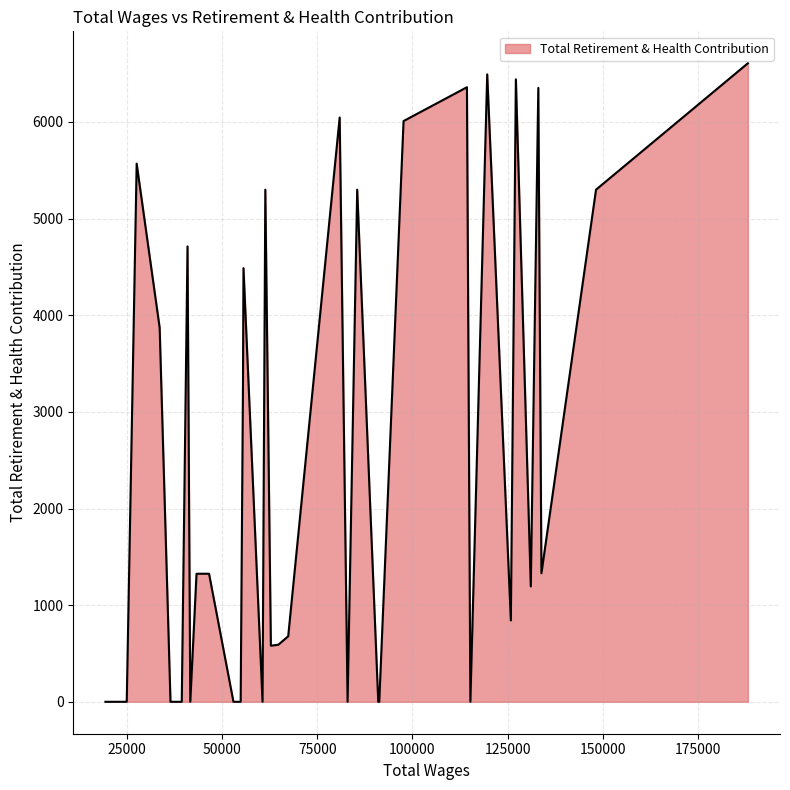

What is the difference between the maximum and minimum values?

6607